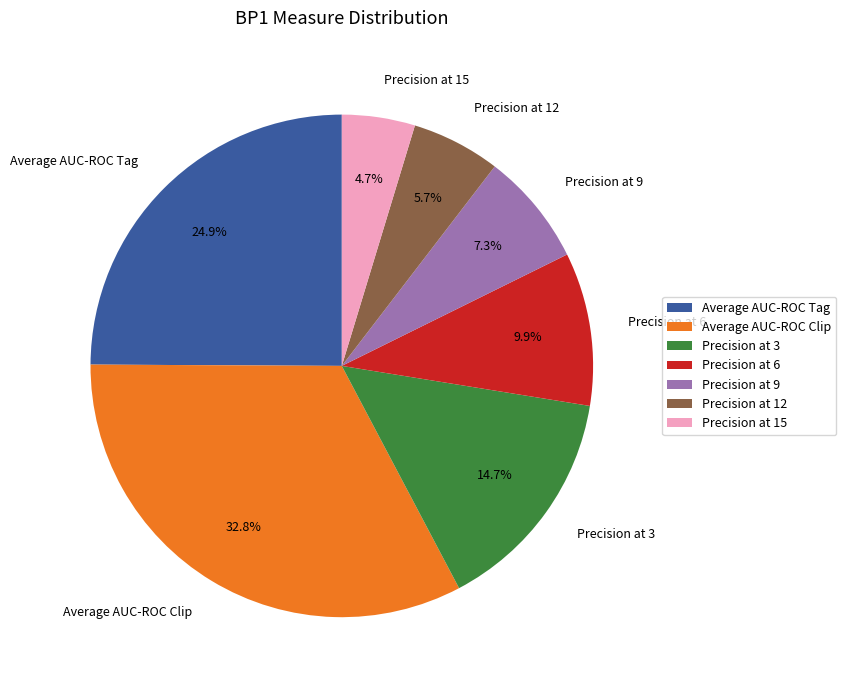

To the nearest percent, what percentage of the pie is Precision at 9?

7%